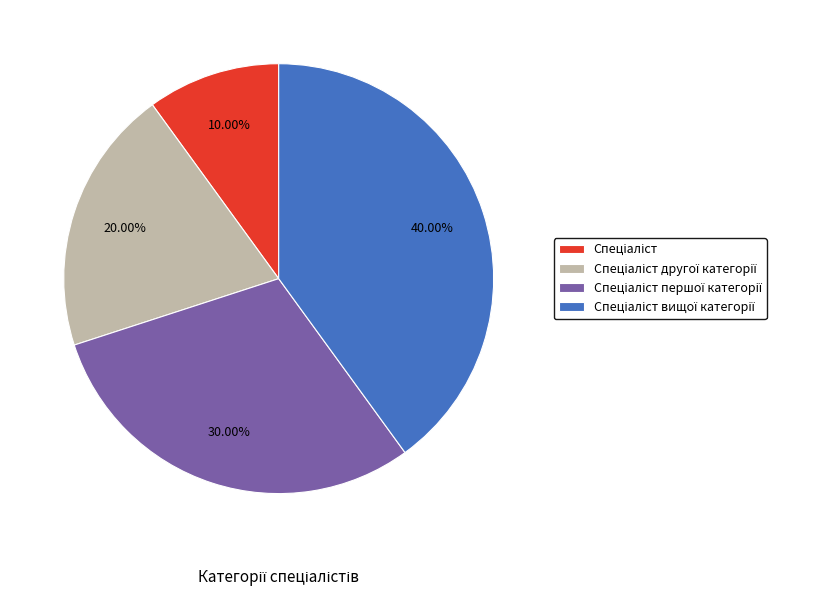

Is there a majority slice in this chart?

No